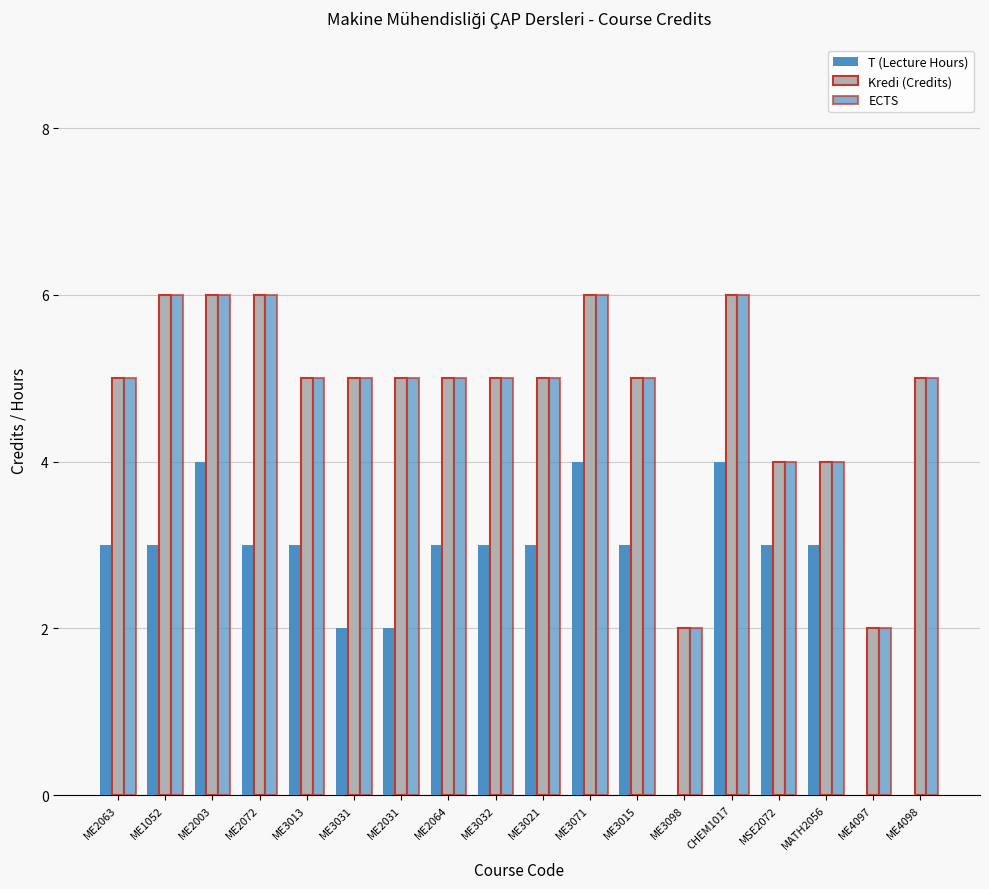

At which label is T (Lecture Hours) closest to 2?

ME3031